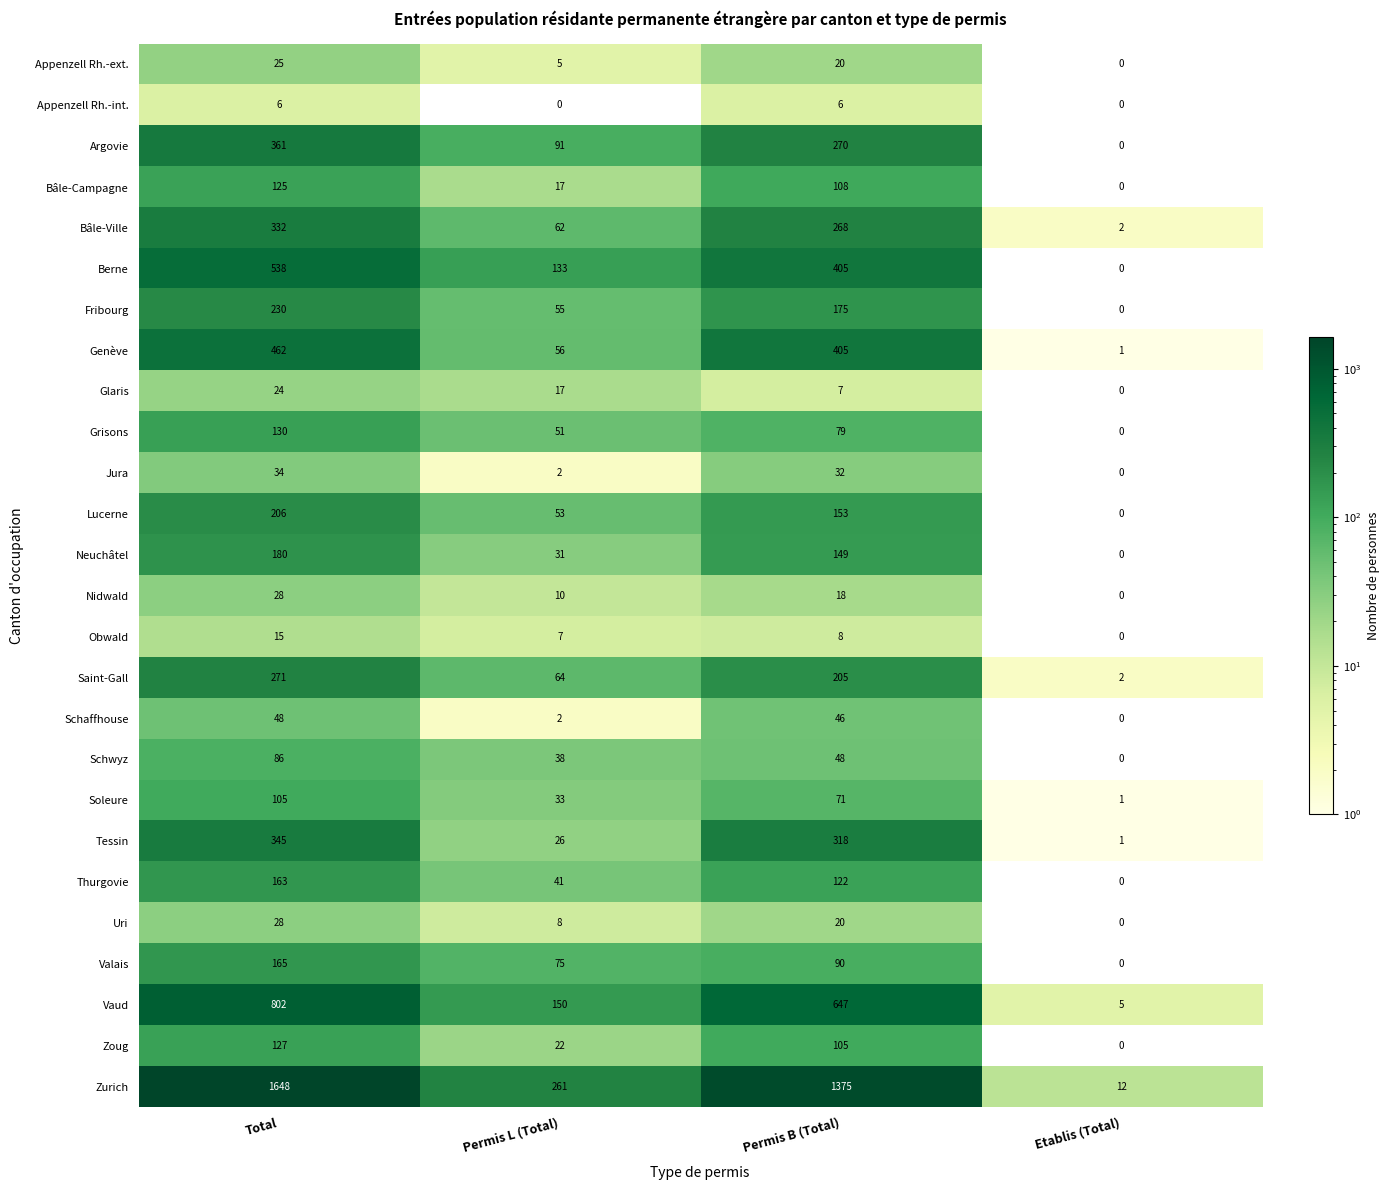

How many categories are shown in the chart?

4